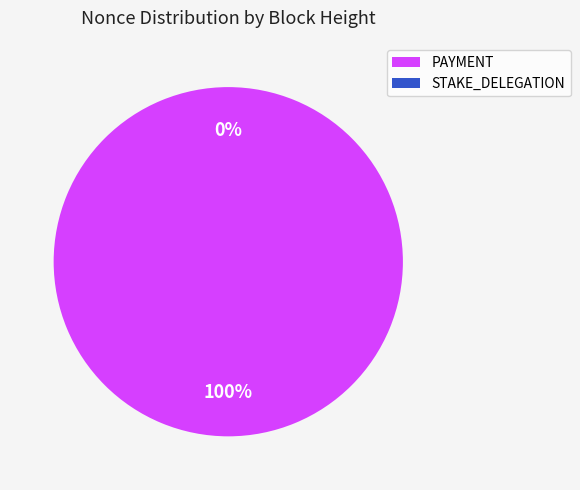

To the nearest percent, what is the combined percentage of 342754 and 345870?

38%